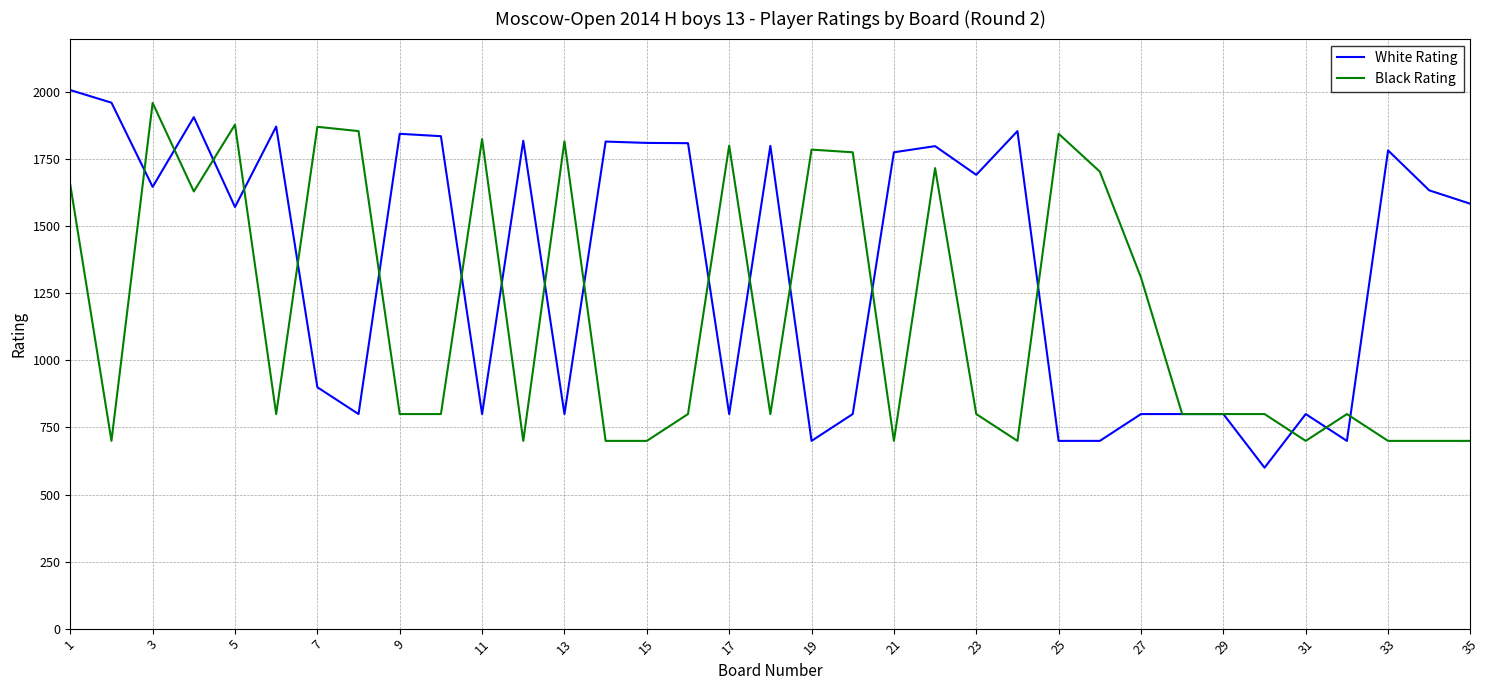

What is the highest value of the White Rating series?

2008